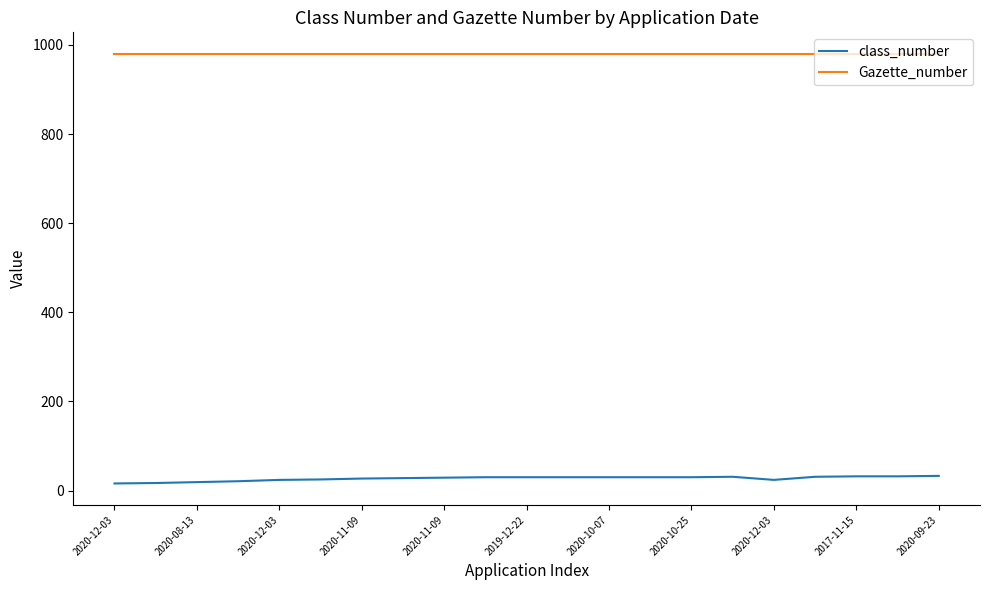

True or false: class_number and Gazette_number cross at least once.

False